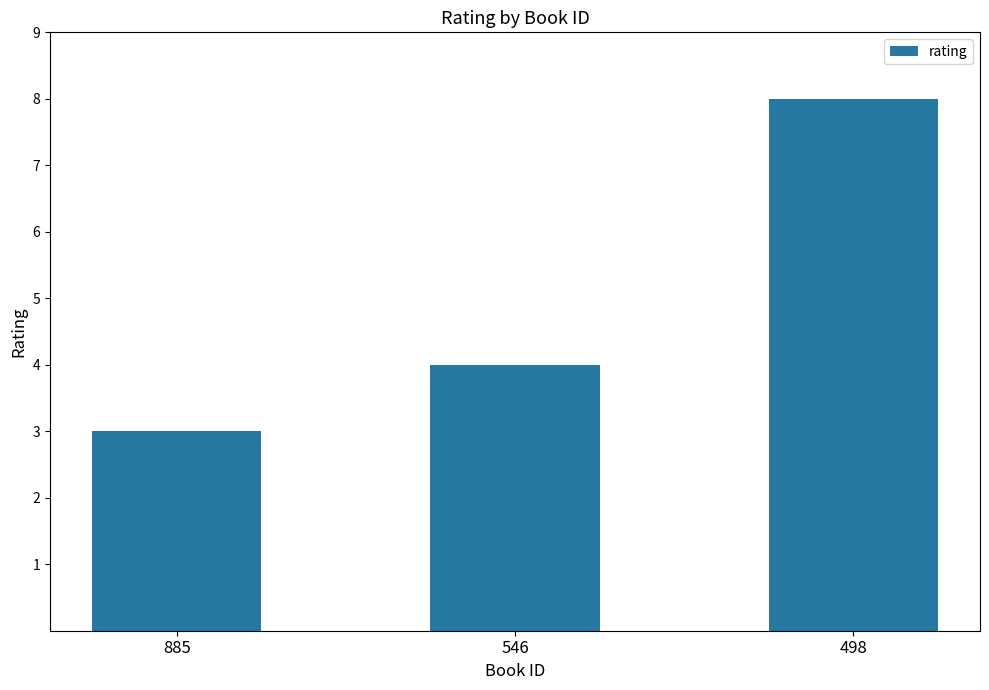

Are the bars grouped side by side (vs. stacked)?

No